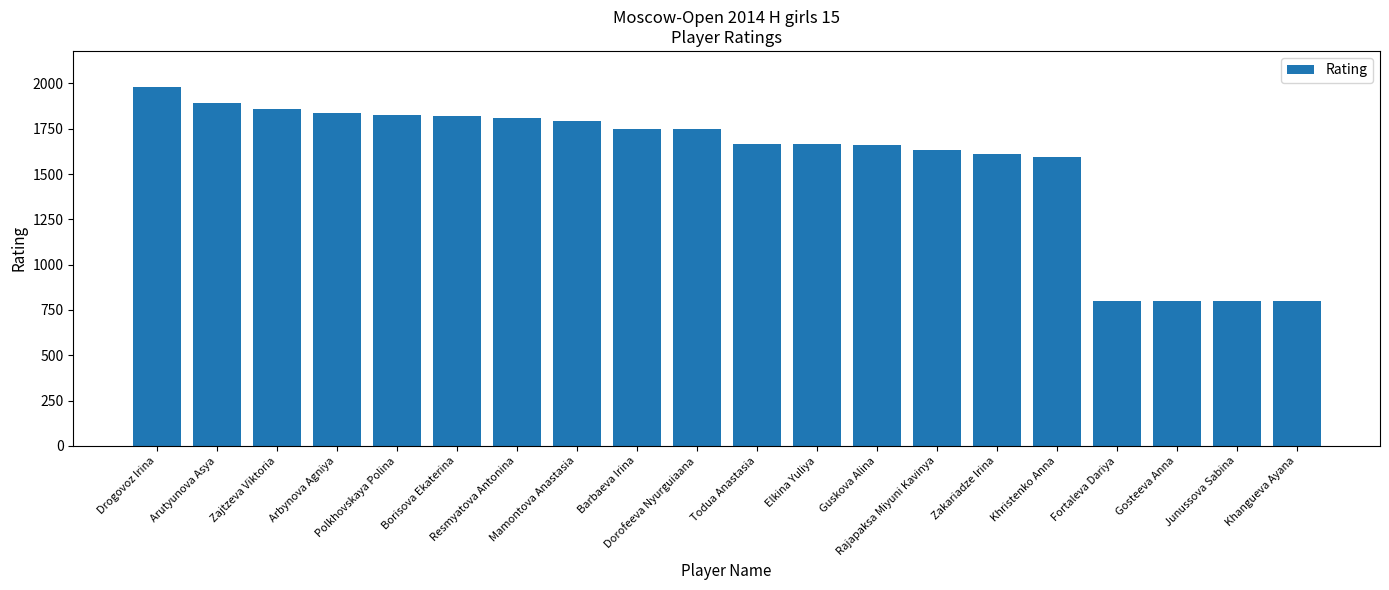

What is the greatest value displayed?

1981